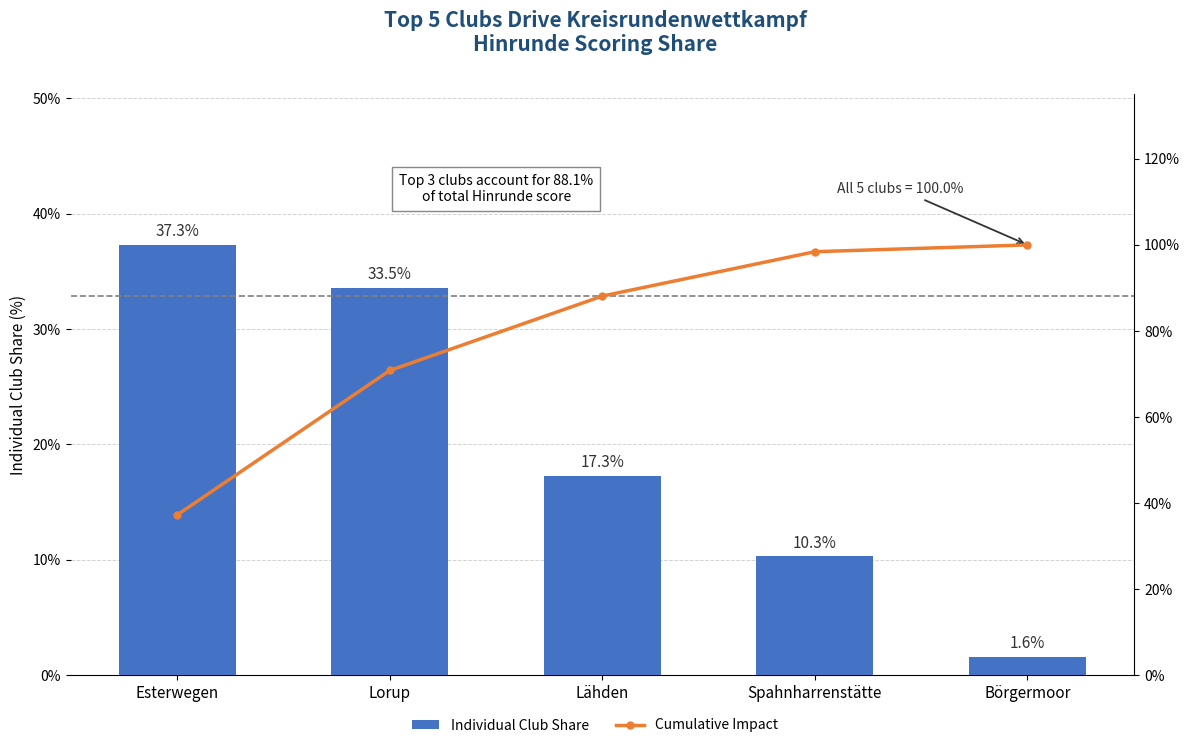

At which label does Individual Club Share reach its minimum?

Börgermoor